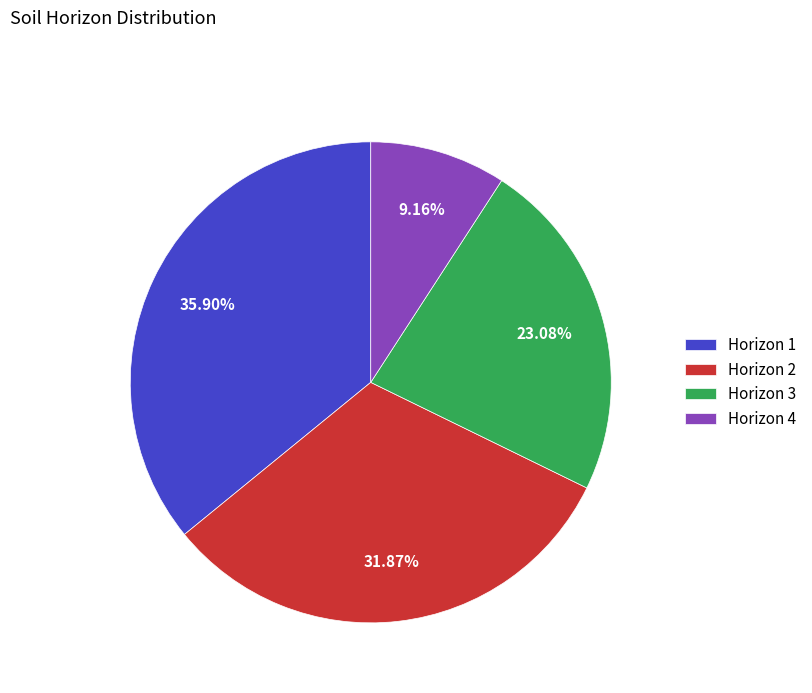

What is the largest slice in the pie chart?

Horizon 1